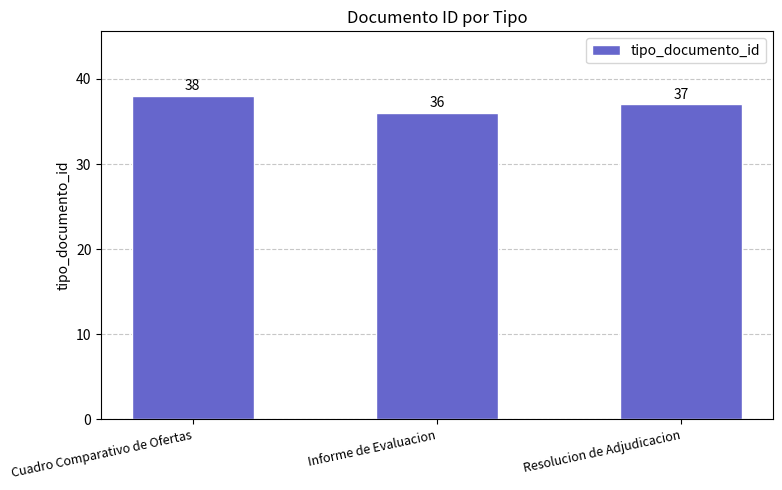

At which label does the data first exceed 37?

Cuadro Comparativo de Ofertas